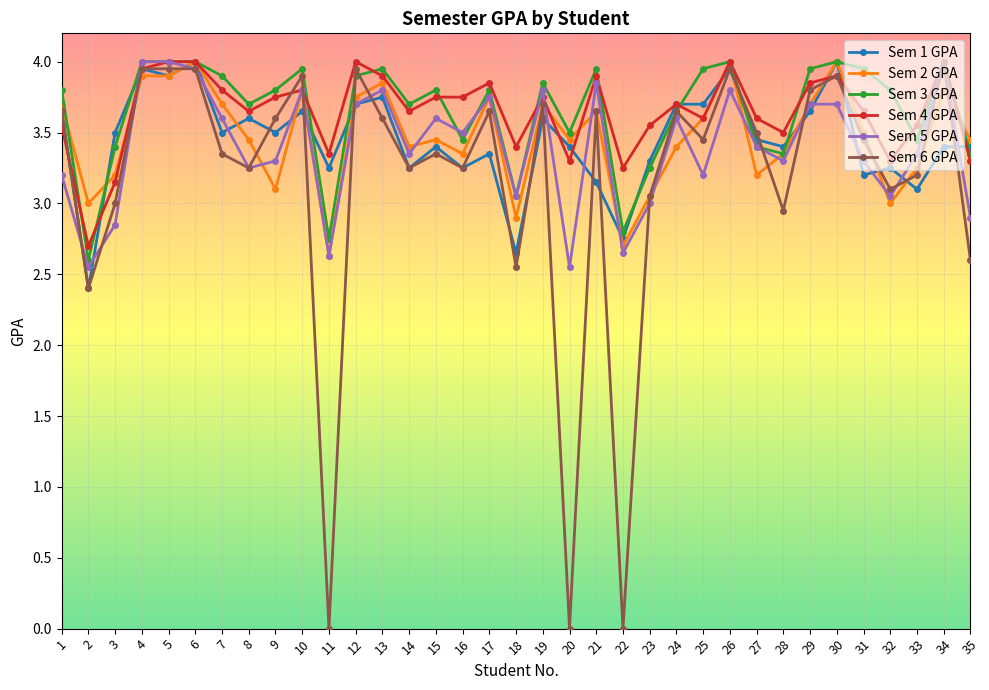

Which series ends up on top after the final intersection of Sem 3 GPA and Sem 6 GPA?

Sem 3 GPA